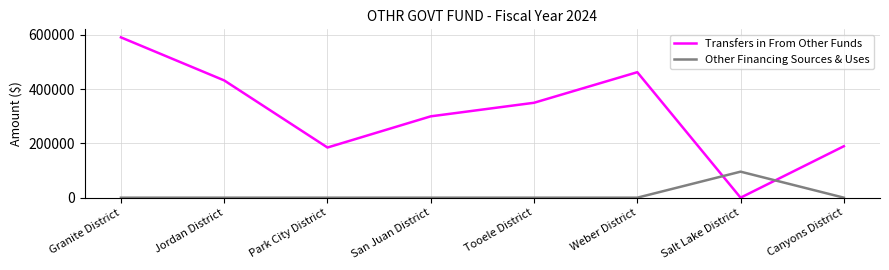

What is the difference between the highest and lowest values at Jordan District?

432440